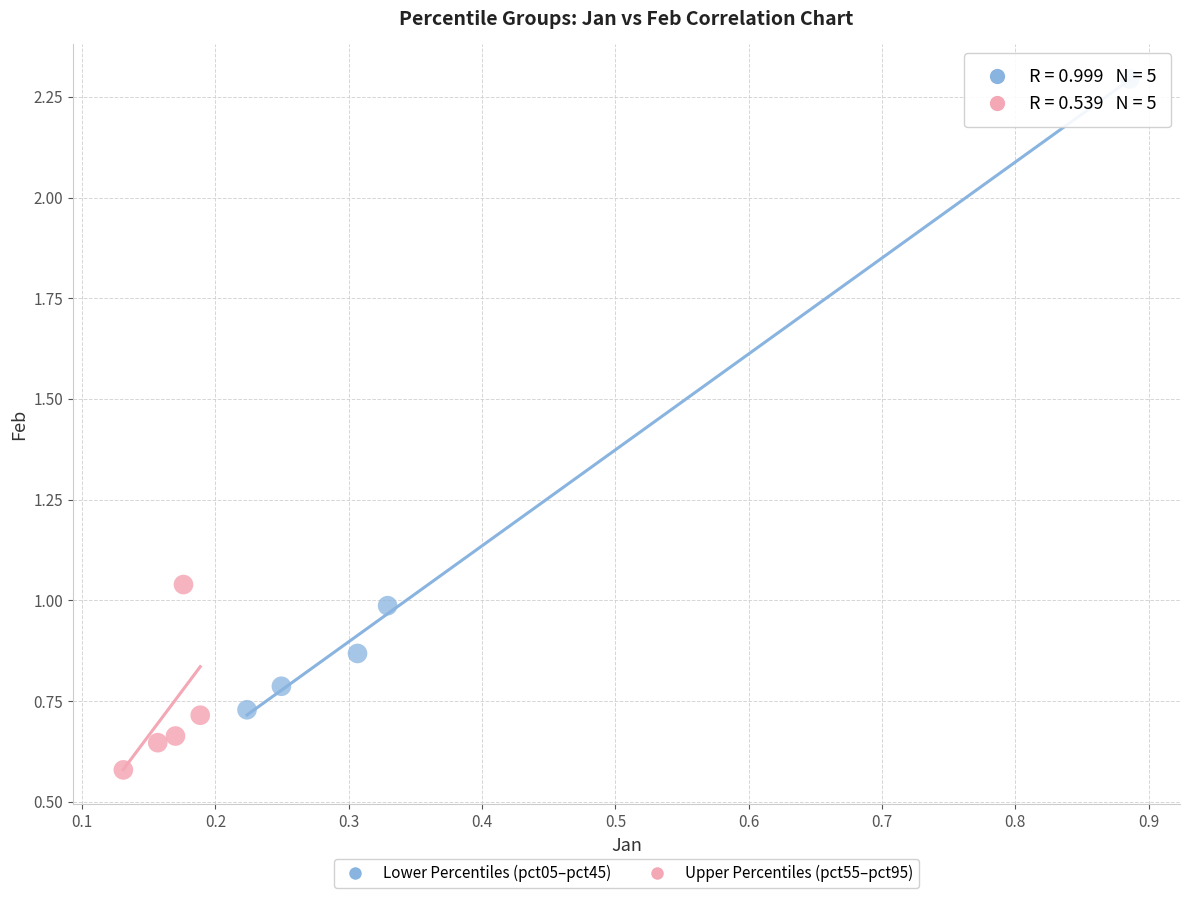

Which series has the widest spread of Y values?

Lower Percentiles (pct05–pct45)